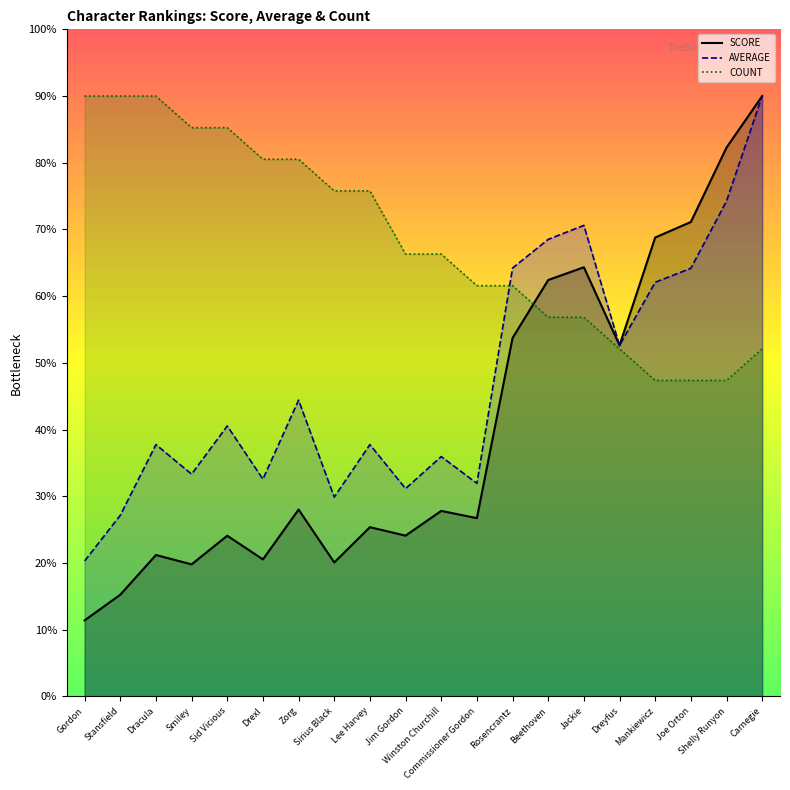

What is the smallest value displayed?

11.4